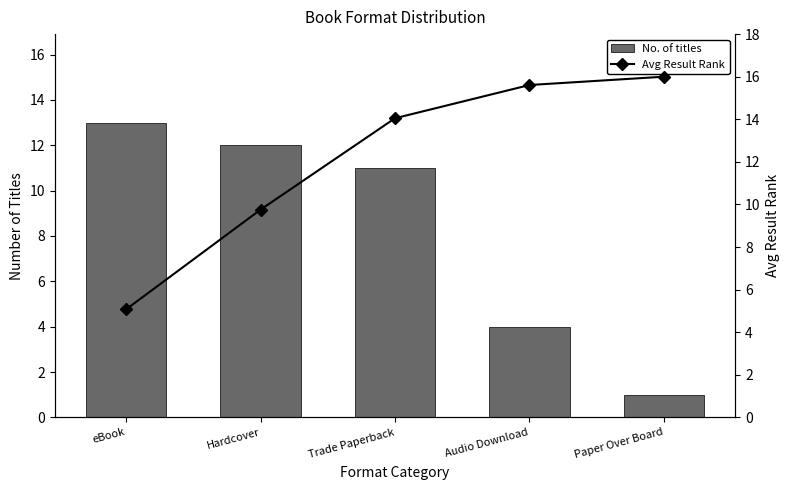

Rank the series at Hardcover from highest to lowest value.

No. of titles, Avg Result Rank